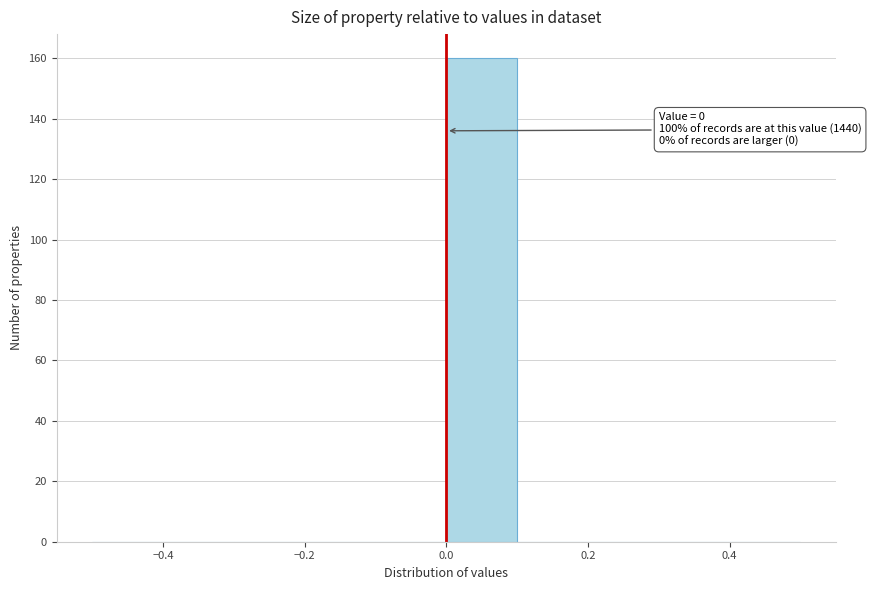

Which range on the x-axis has the tallest bar?

0.0 to 0.1